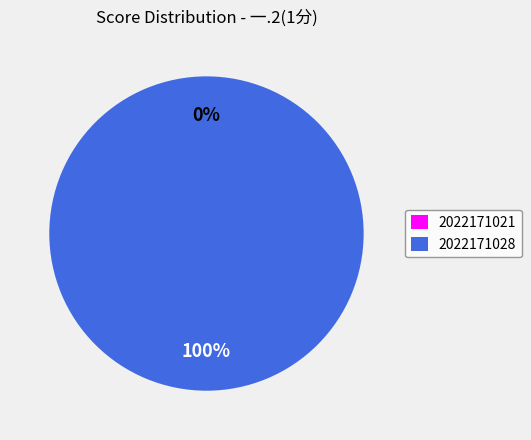

Does any single category account for the majority?

Yes